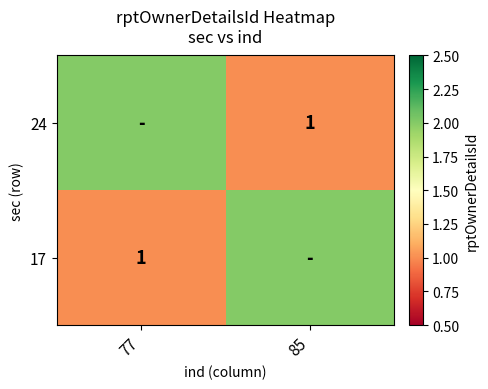

True or false: 17 has a value of 2 at 77.

False